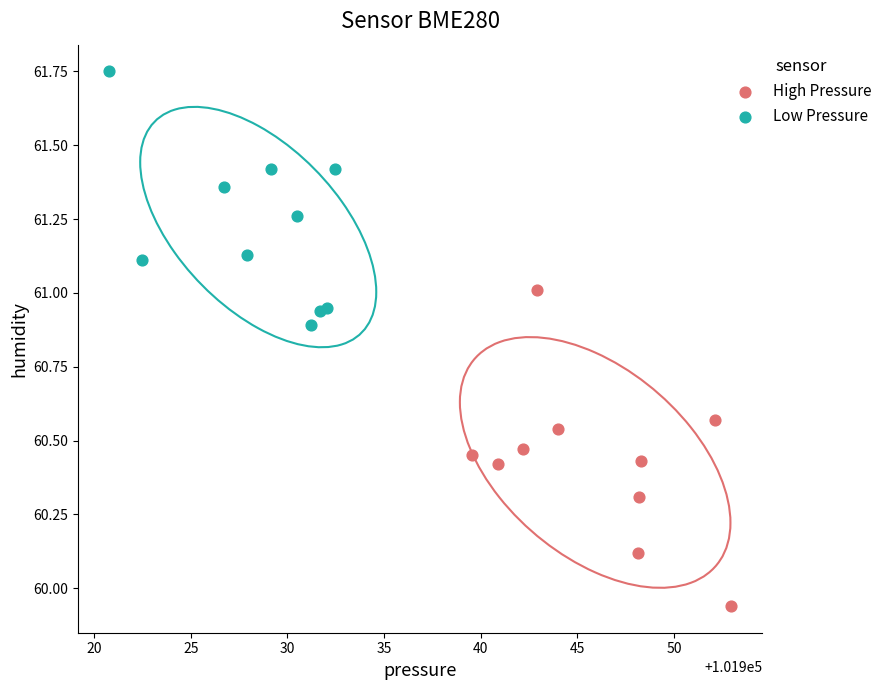

Which series has the largest Y range (max minus min)?

High Pressure